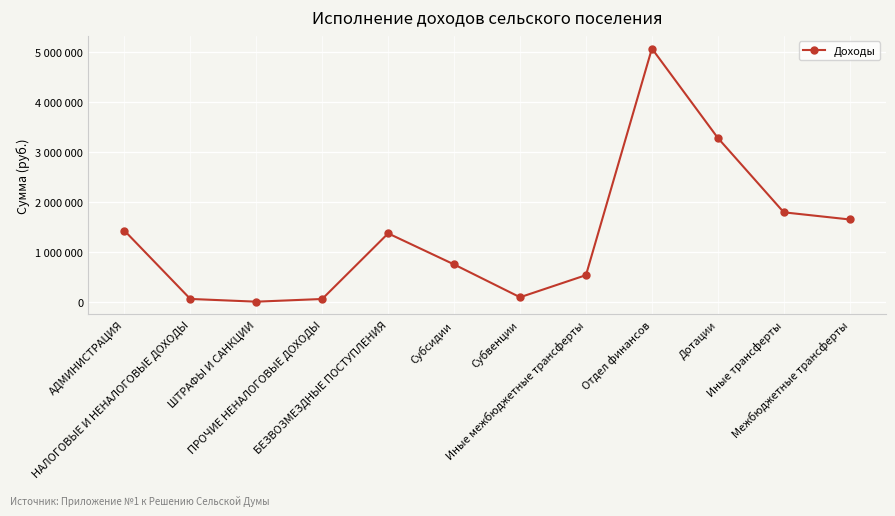

What is the value of the 2nd point from the left?

55839